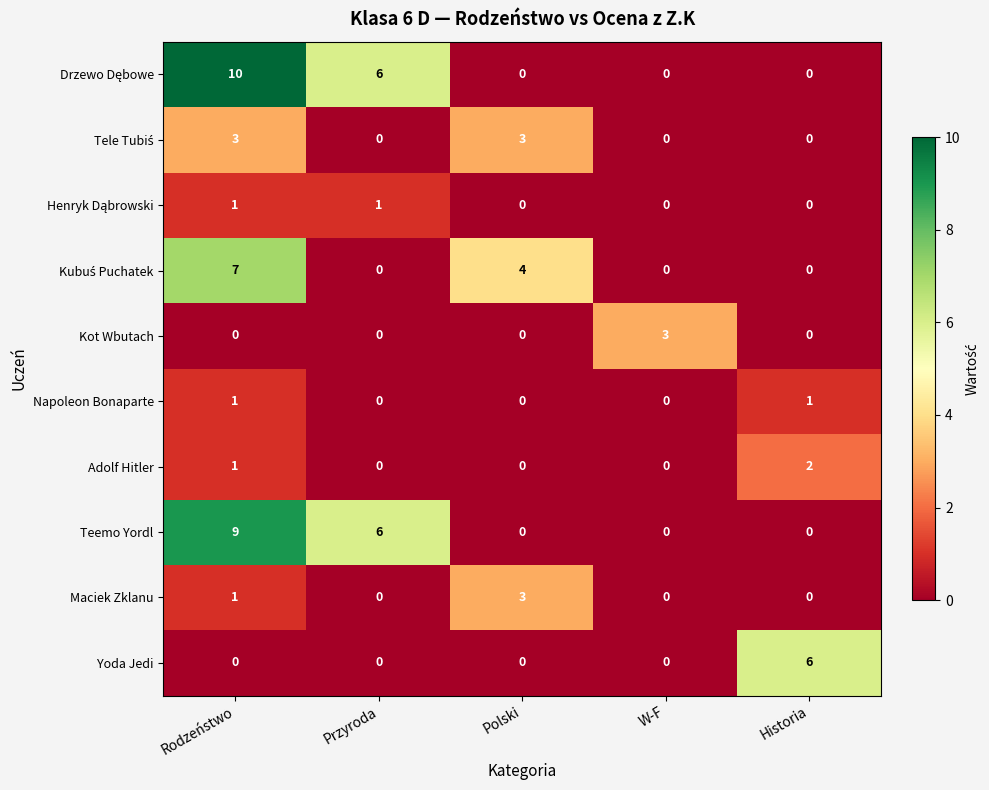

What is the total value across all series at Polski?

10